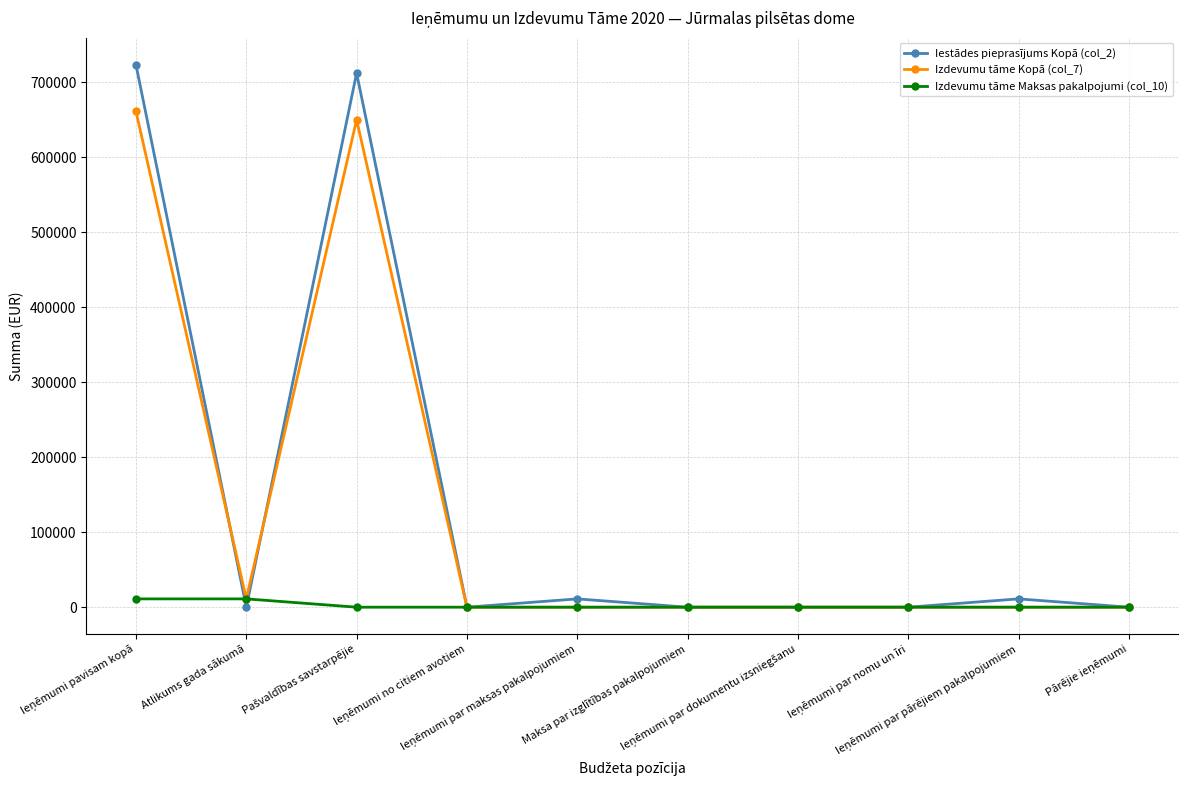

Which series has the largest range (max minus min)?

Iestādes pieprasījums Kopā (col_2)